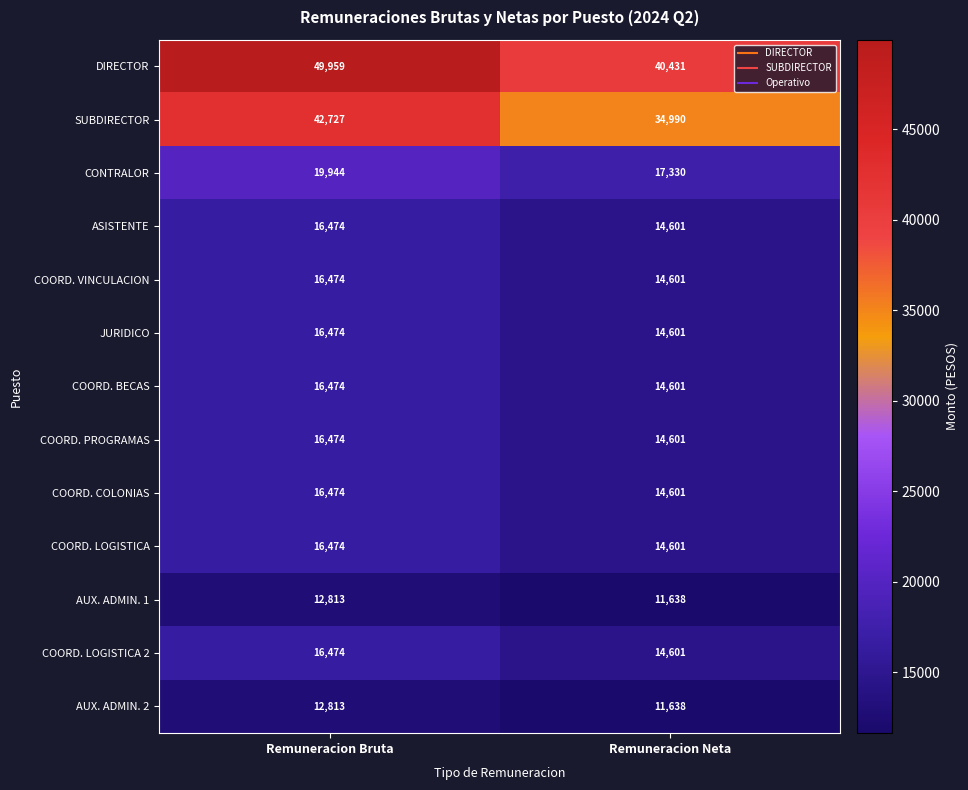

The COORD. BECAS series shows 16474 at Remuneracion Bruta. True or false?

True